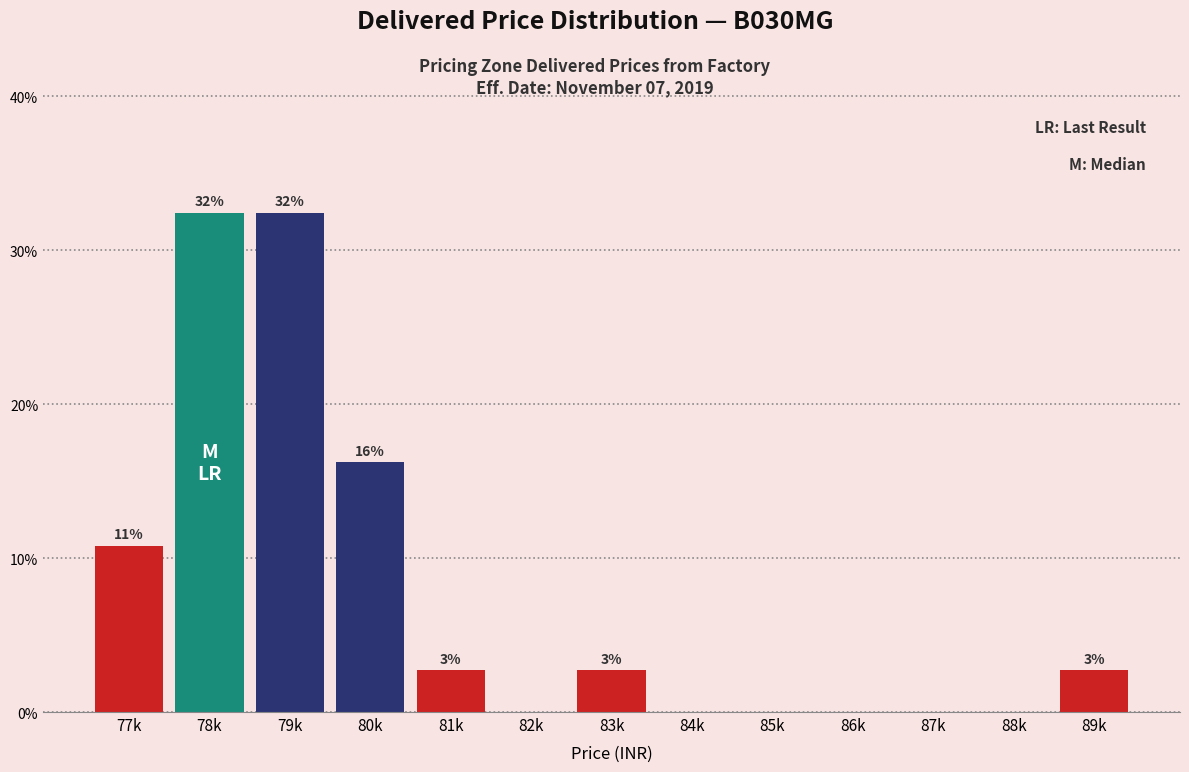

Are the bars horizontal?

No